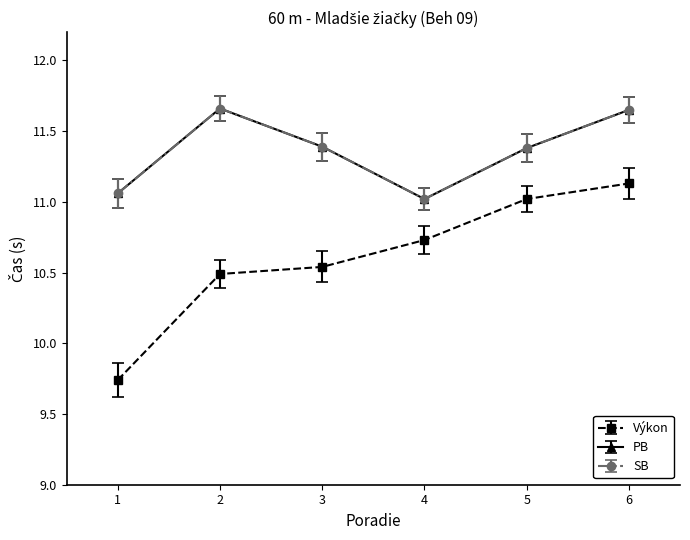

True or false: Výkon has more than 1 interior local peaks.

False